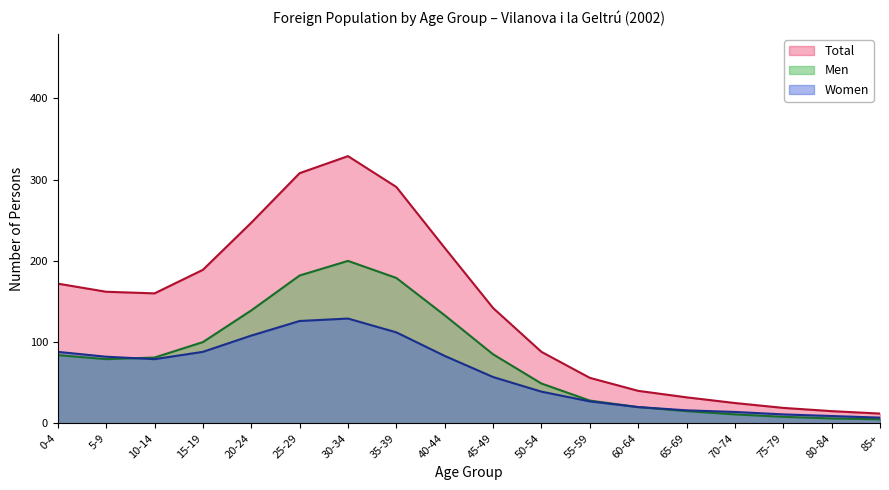

True or false: Total has a value of 77 at 50-54.

False